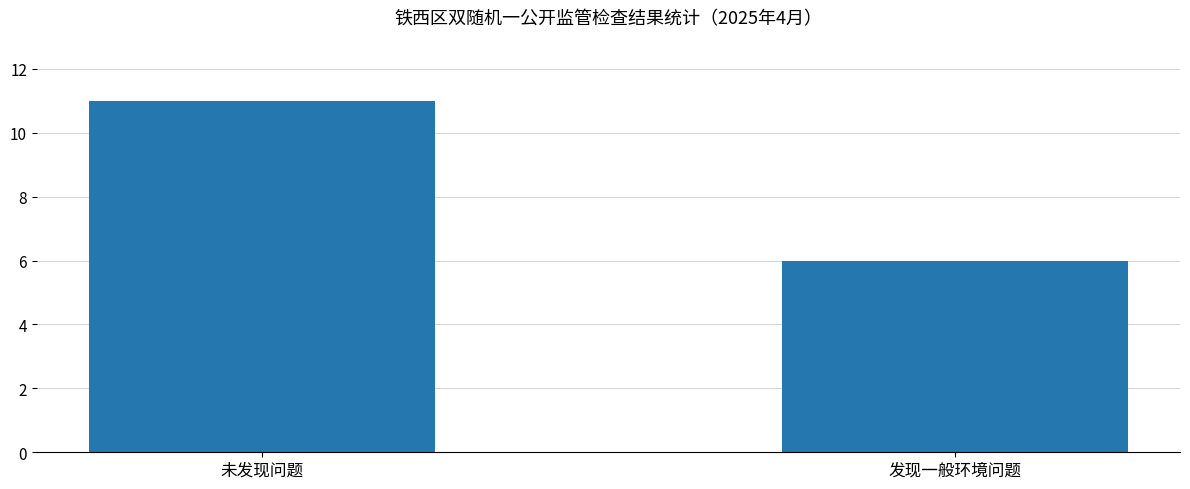

Which has a higher value, 未发现问题 or 发现一般环境问题?

未发现问题